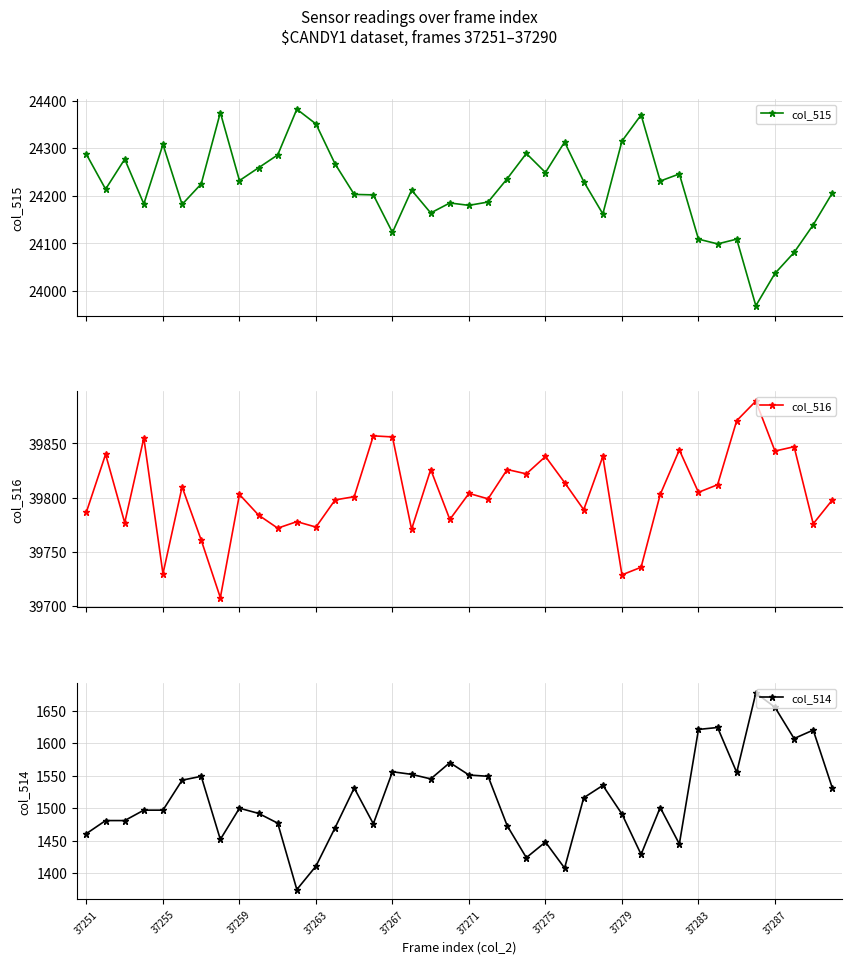

Is it true that col_514 equals 482 at 37251?

False